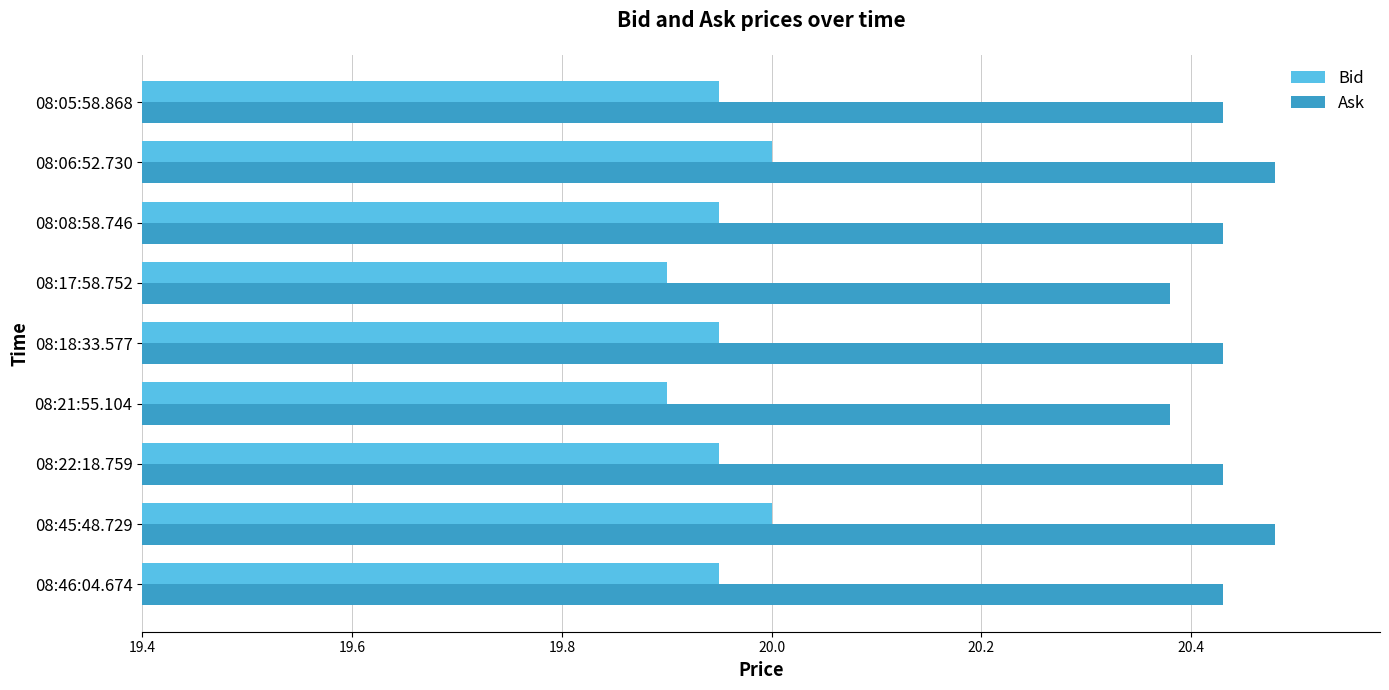

At how many categories does at least one series exceed 20?

9